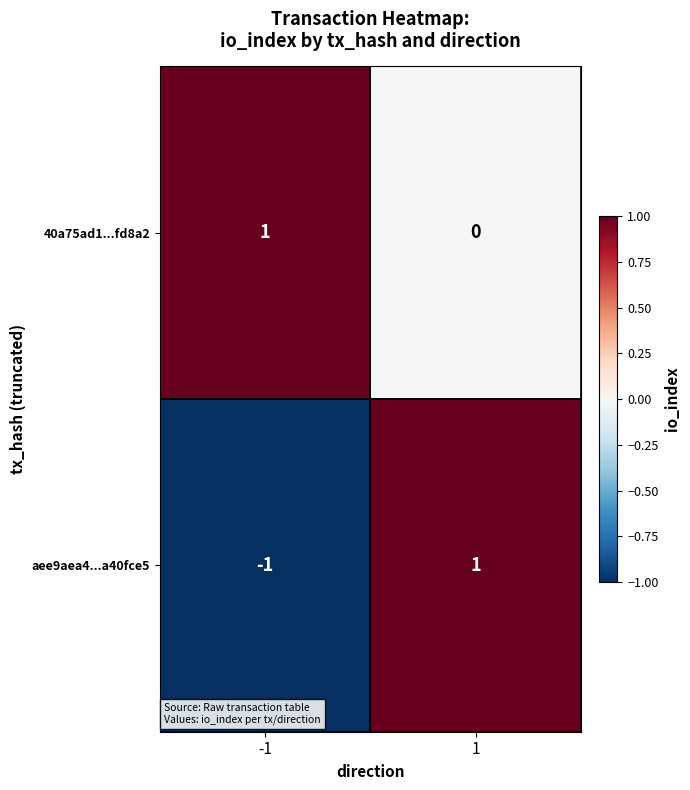

Which series has the widest spread of values?

aee9aea4...a40fce5